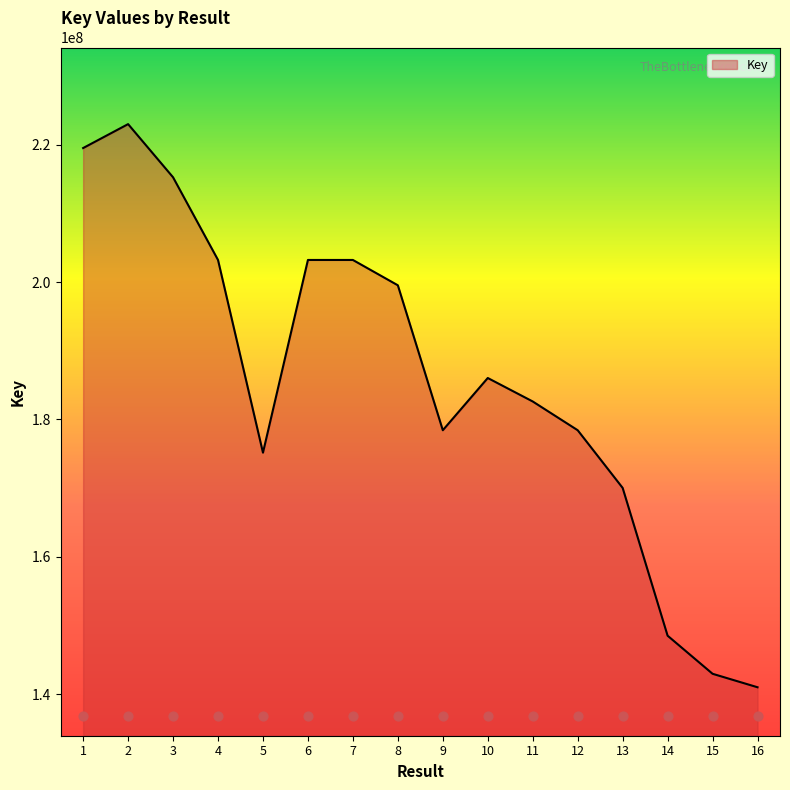

Approximately how many times larger is the value at 4 compared to 9?

1.1